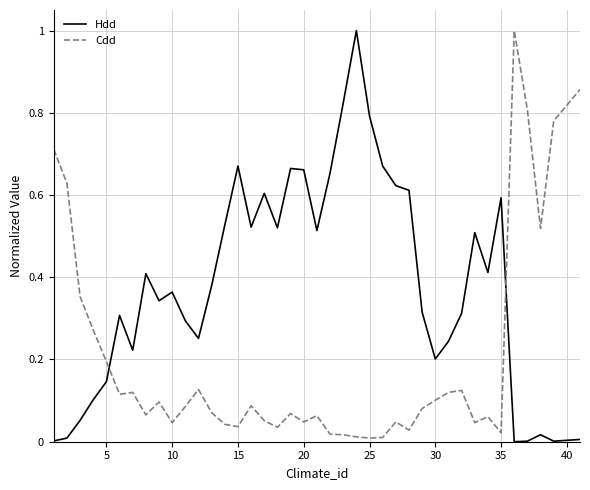

What is the difference between the maximum and minimum values in the Cdd series?

1.0